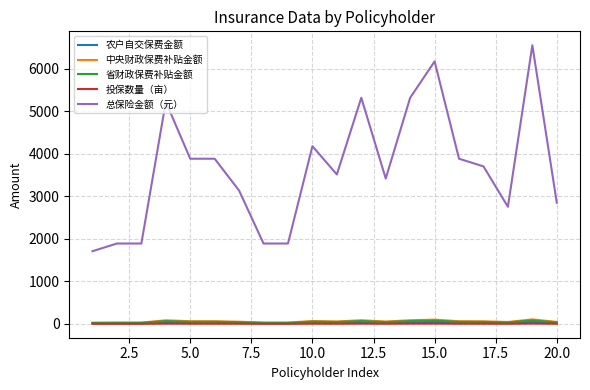

True or false: 农户自交保费金额 and 投保数量（亩） cross at least once.

False